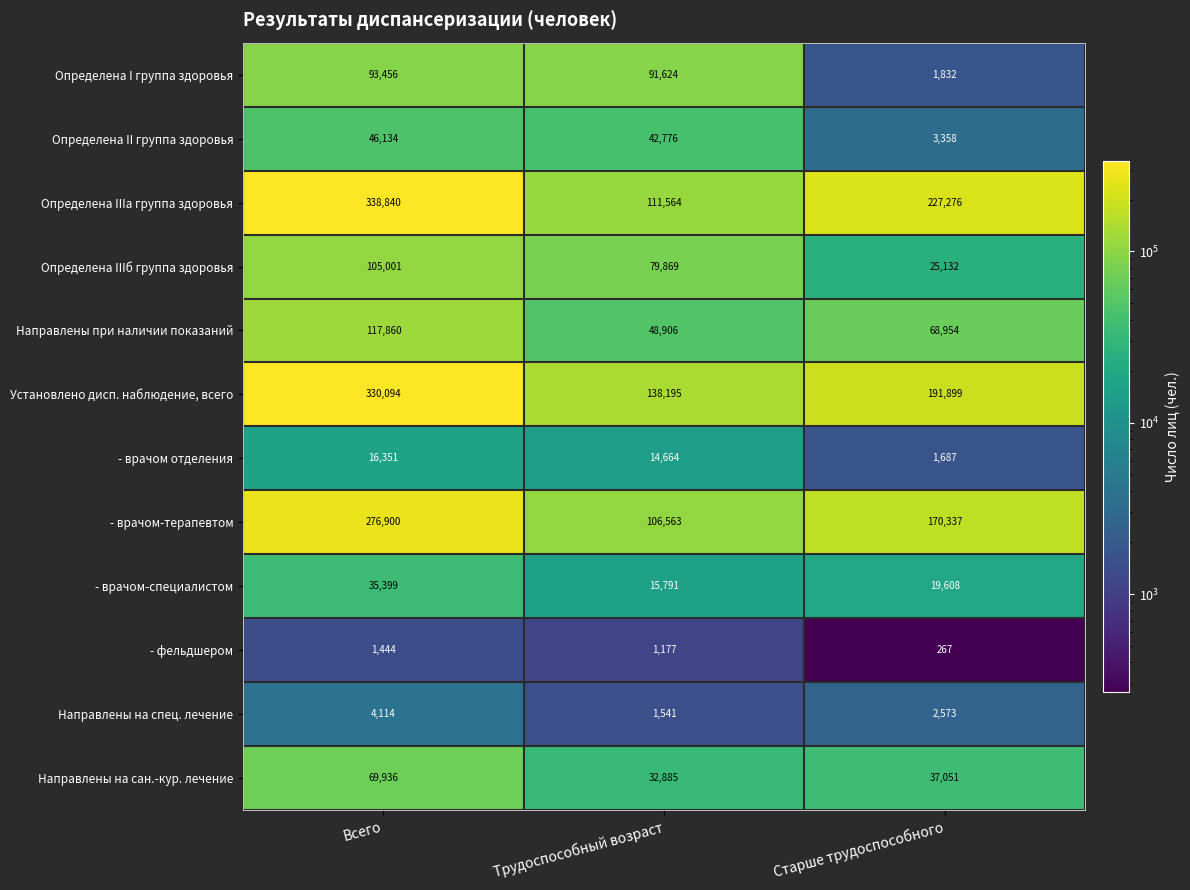

Which series has the largest range (max minus min)?

Определена IIIа группа здоровья